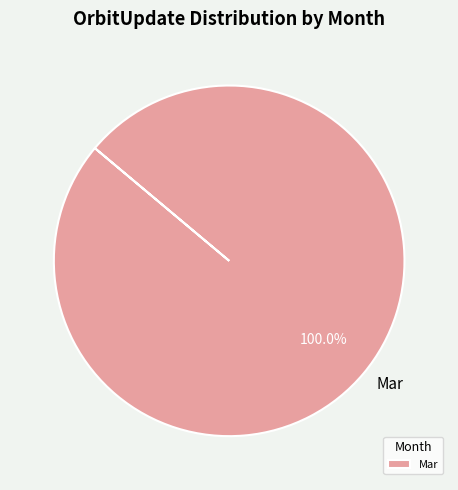

Which category accounts for the majority?

Mar